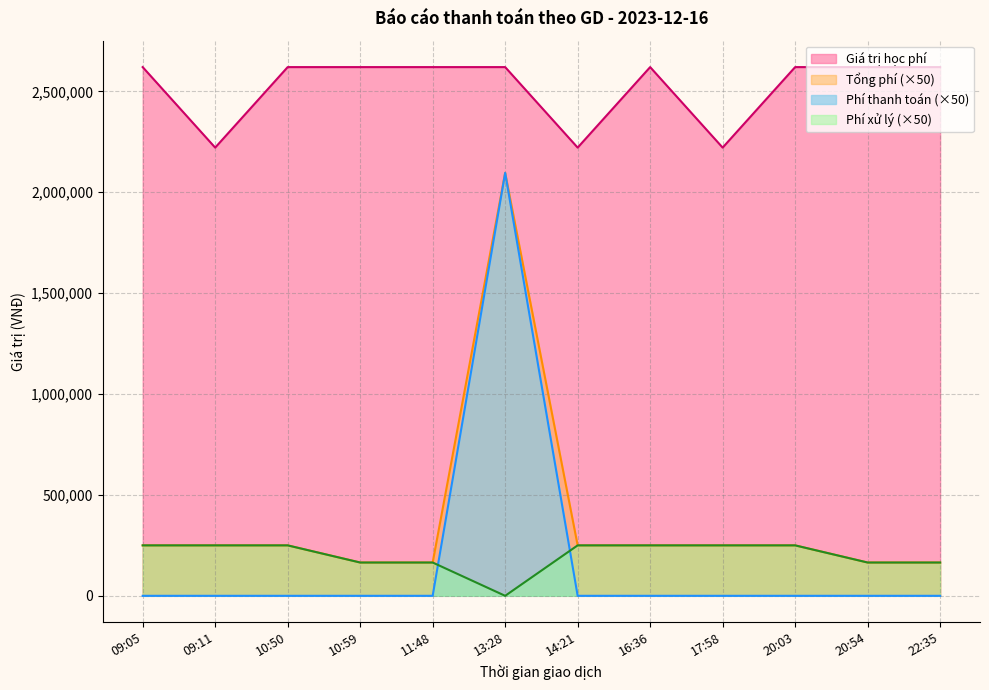

How many values in the Phí thanh toán series exceed 0?

1